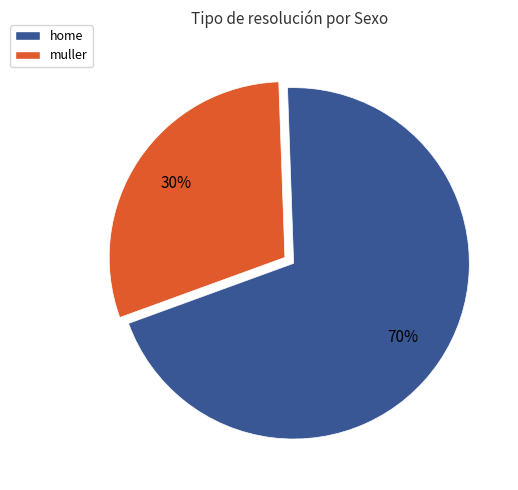

Rank the categories by value from highest to lowest.

home, muller